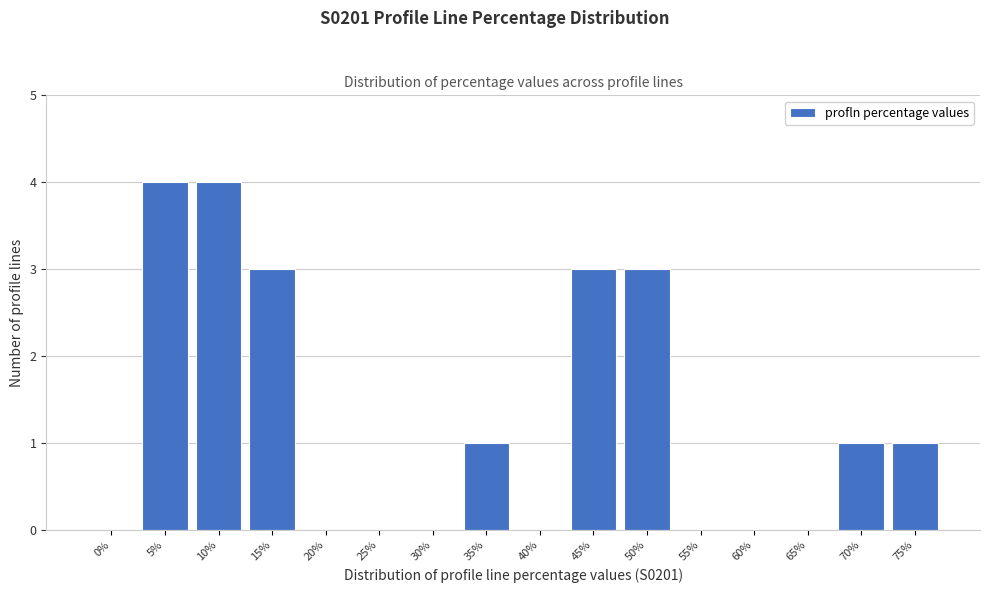

Reading left to right, extract all data points from this chart.

0%=0	5%=4	10%=4	15%=3	20%=0	25%=0	30%=0	35%=1	40%=0	45%=3	50%=3	55%=0	60%=0	65%=0	70%=1	75%=1